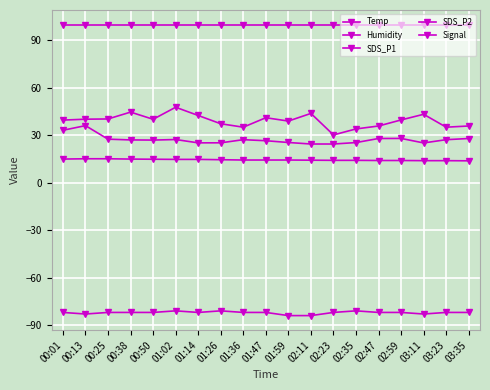

How many lines are shown in the chart?

5